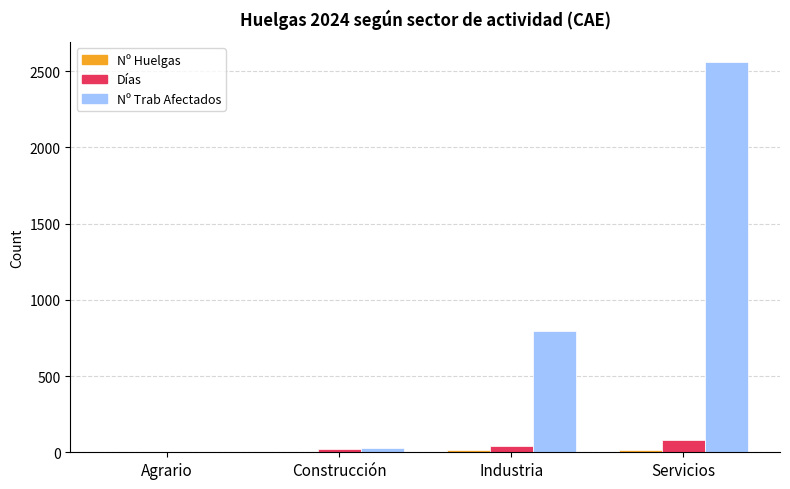

How many values in Nº Trab Afectados are above zero?

3